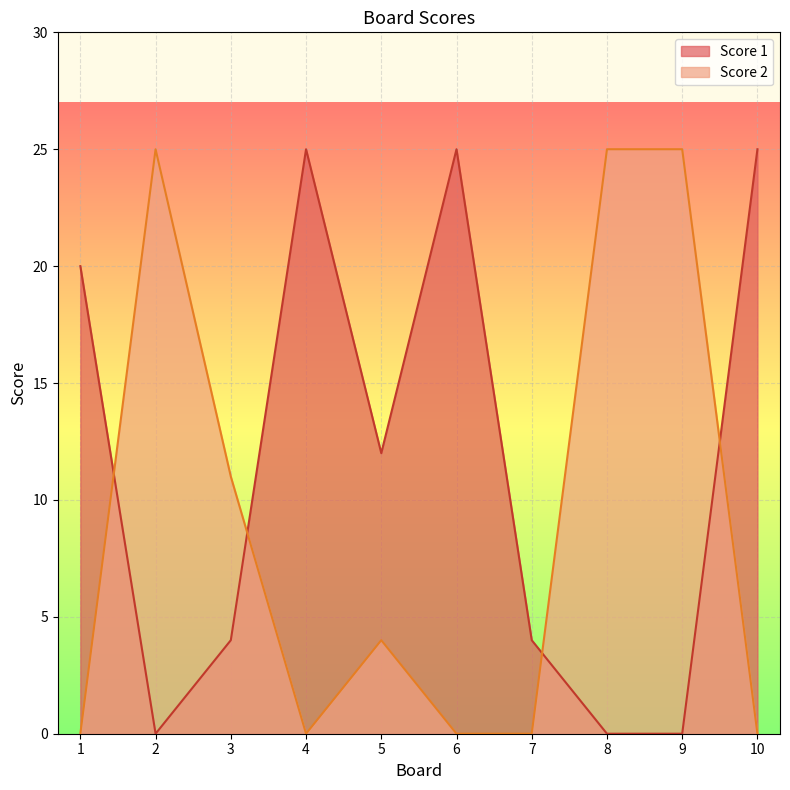

What is the total value across all series at 9?

25